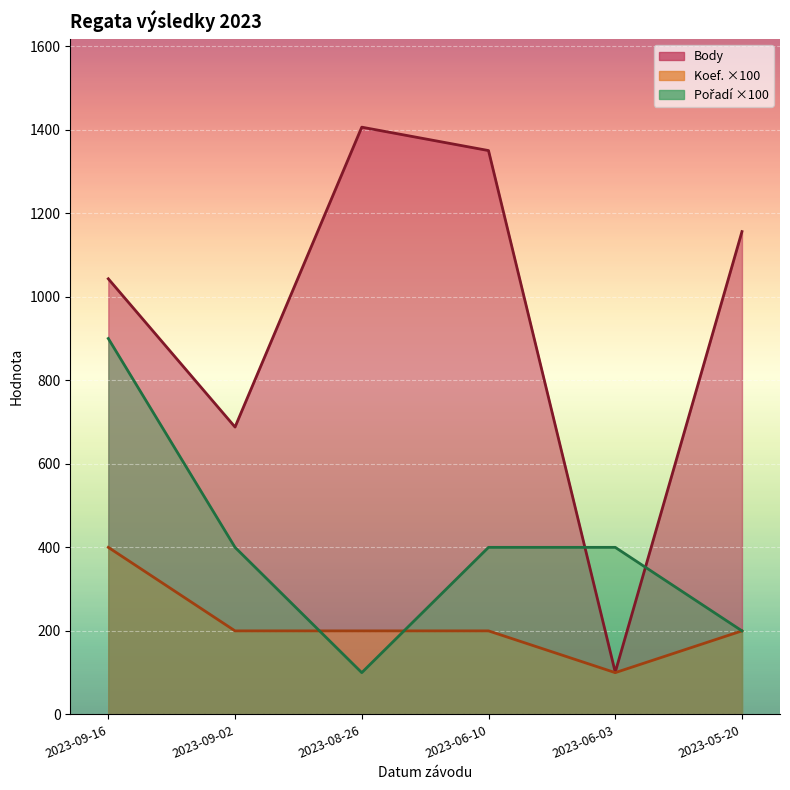

What are all the series names shown in the legend?

Body, Koef., Pořadí